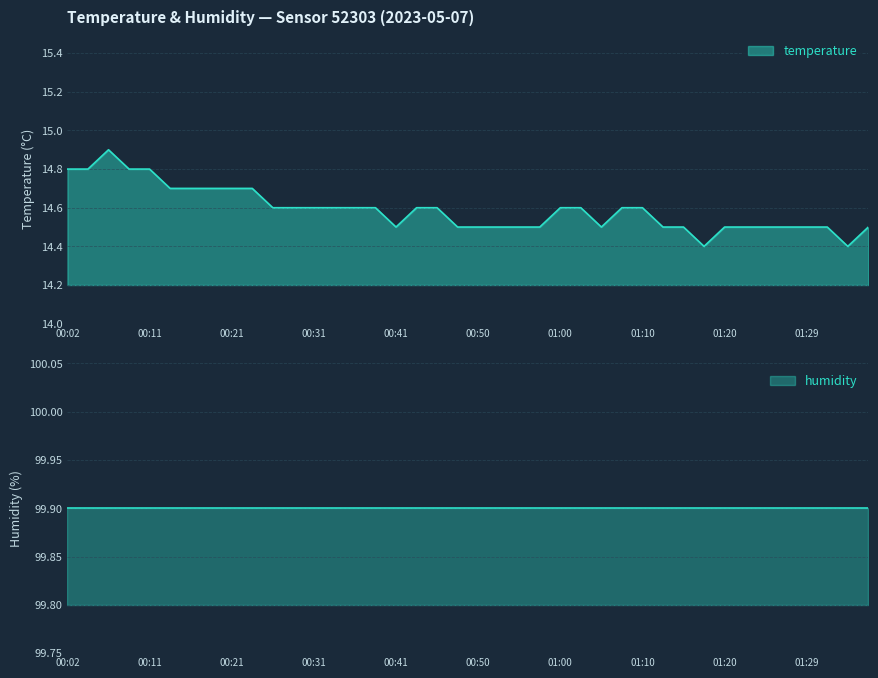

Between 00:16 and 00:02, which is larger?

00:02